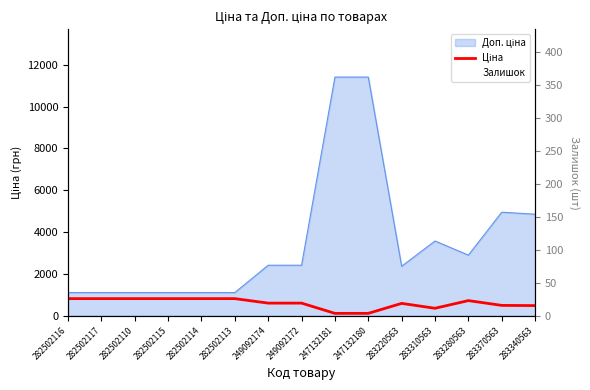

True or false: Залишок and Ціна cross at least once.

True